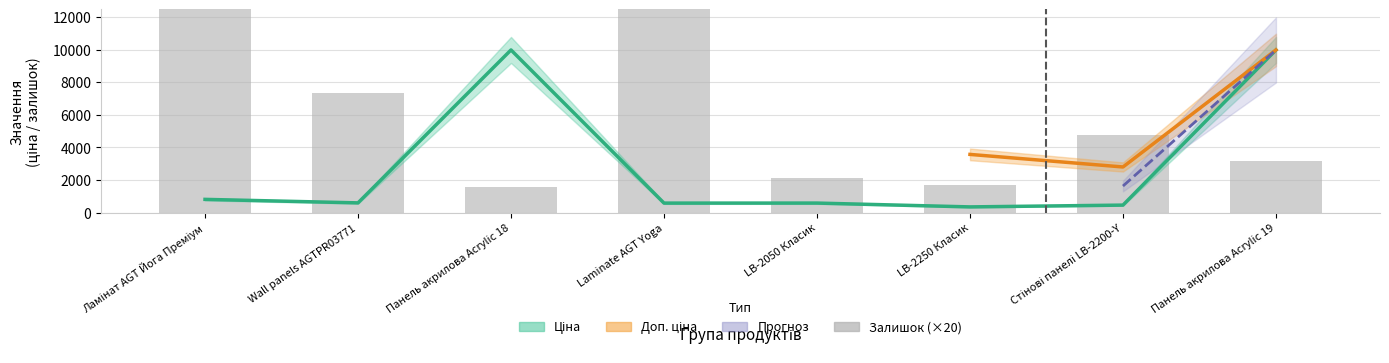

What is the value of the Ціна bar at the 4th from the left?

589.9